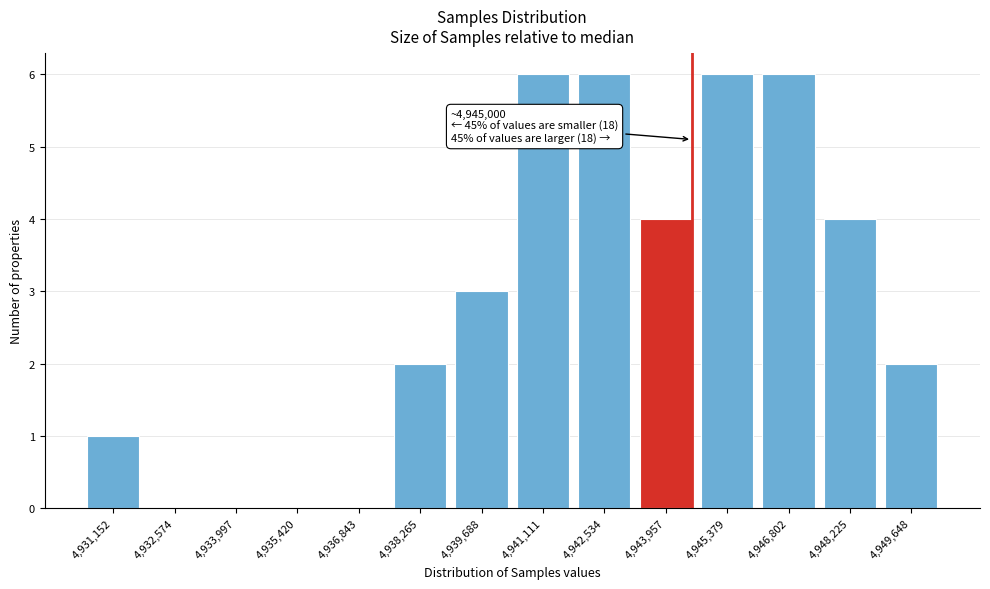

Reading left to right, list all the values displayed in this chart.

4,931,152=1	4,932,574=0	4,933,997=0	4,935,420=0	4,936,843=0	4,938,265=2	4,939,688=3	4,941,111=6	4,942,534=6	4,943,957=4	4,945,379=6	4,946,802=6	4,948,225=4	4,949,648=2